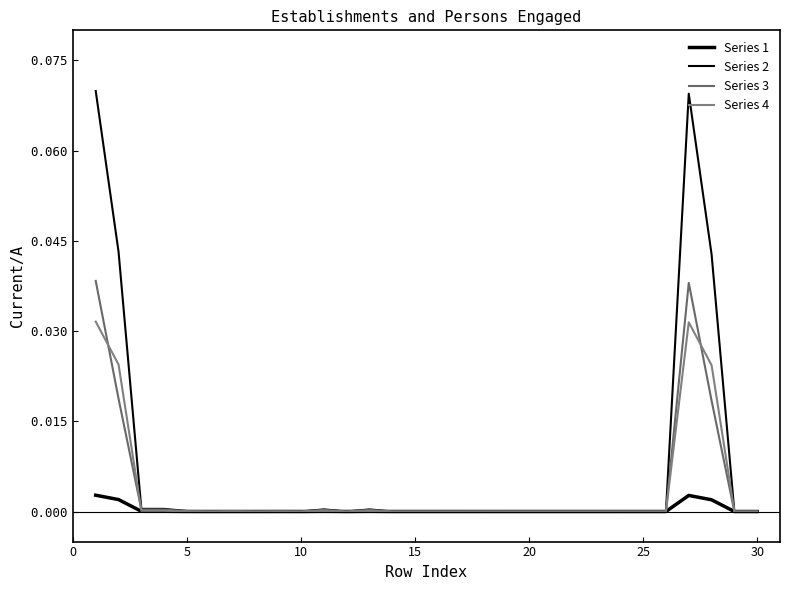

True or false: Series 1 and Series 2 cross at least once.

False